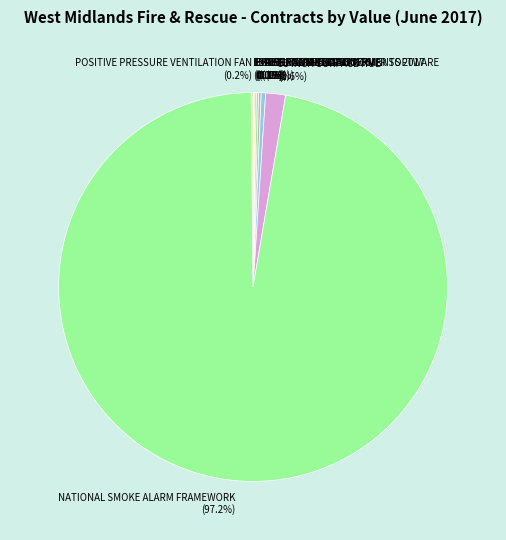

Is there any slice that represents more than half of the pie?

Yes